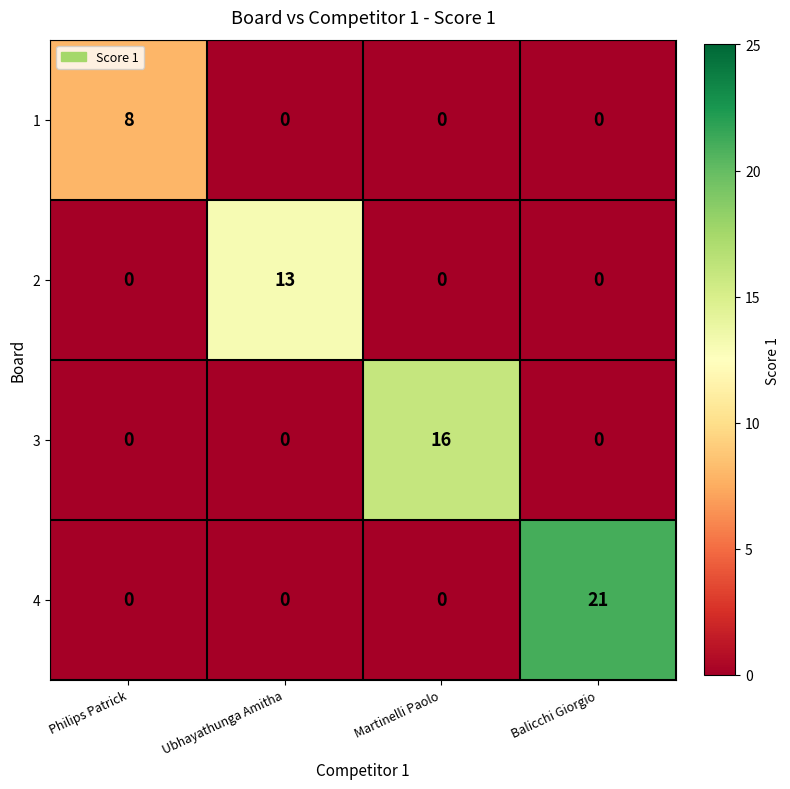

List the series in order of their peak value, highest first.

4, 3, 2, 1